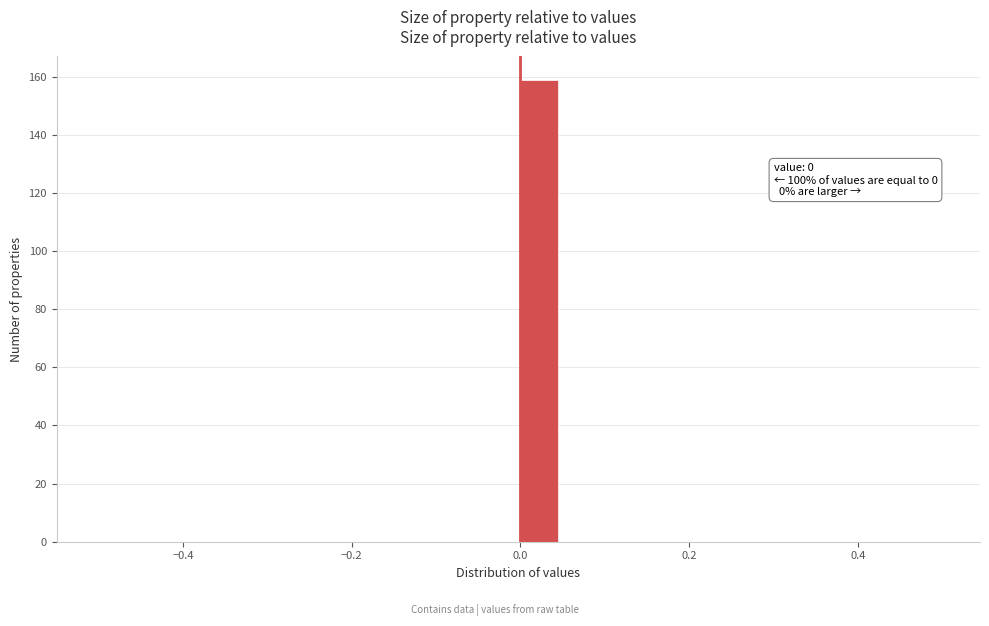

Read against the x-axis, roughly where is the centre of the tallest bar?

0.02